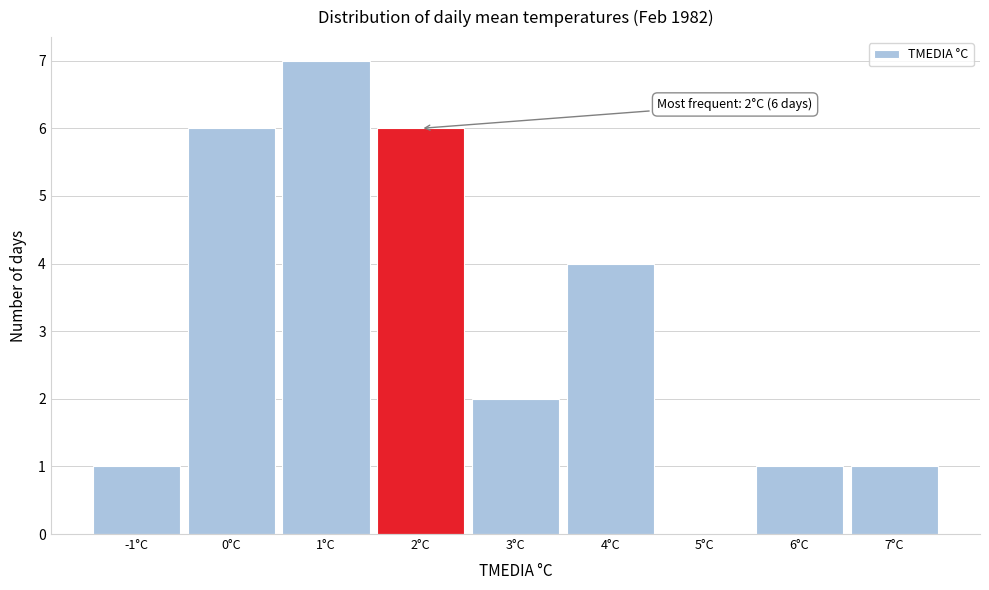

Which range on the x-axis has the tallest bar?

0.5 to 1.5